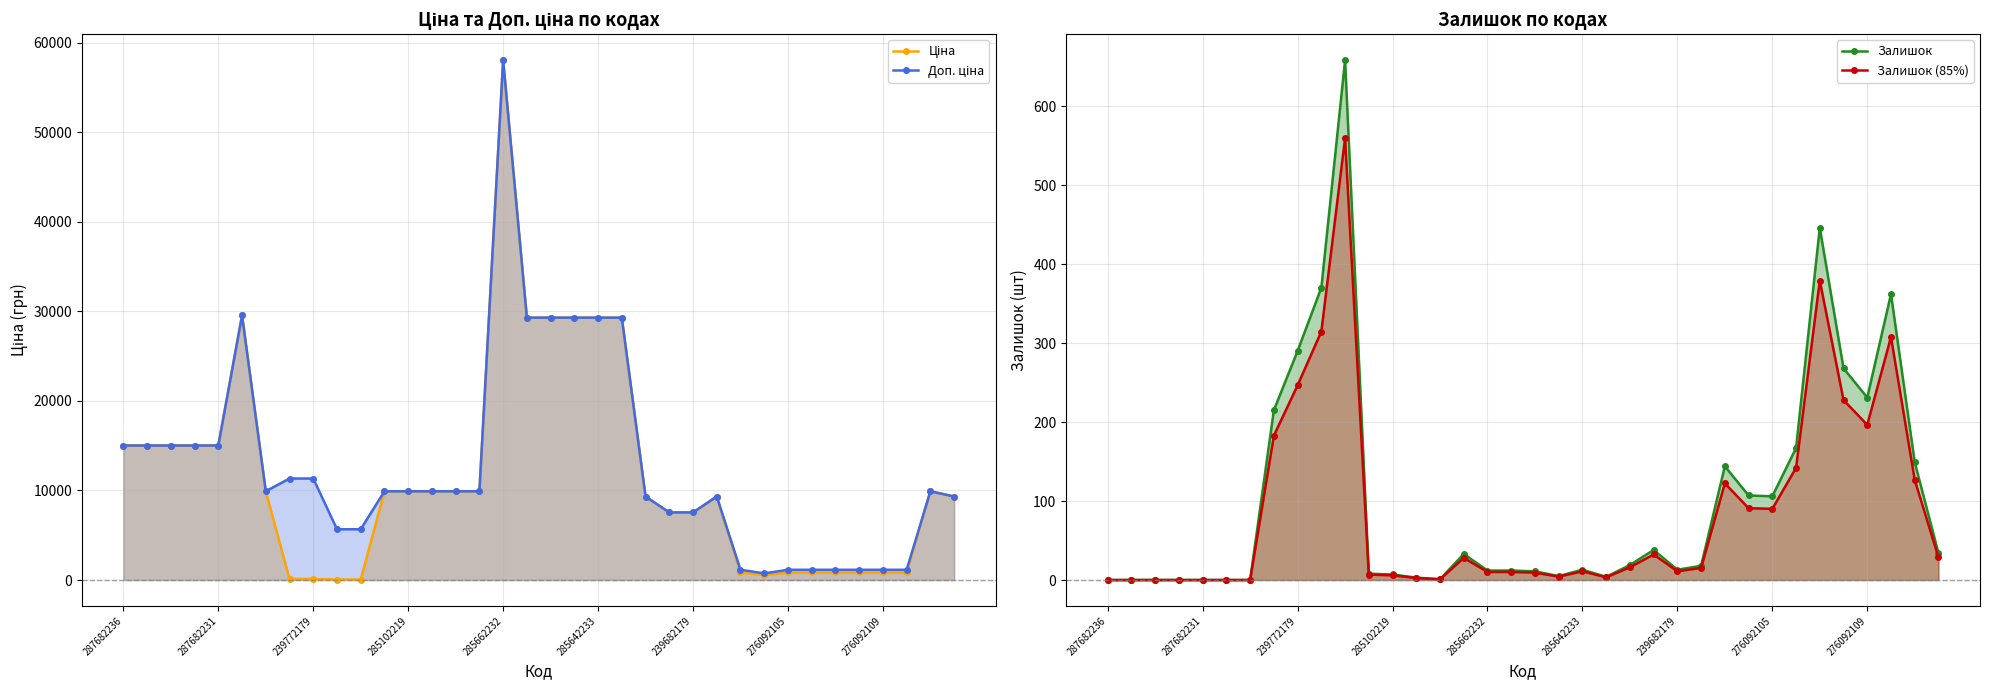

Is it true that Доп. ціна equals 9908.5 at 13?

True